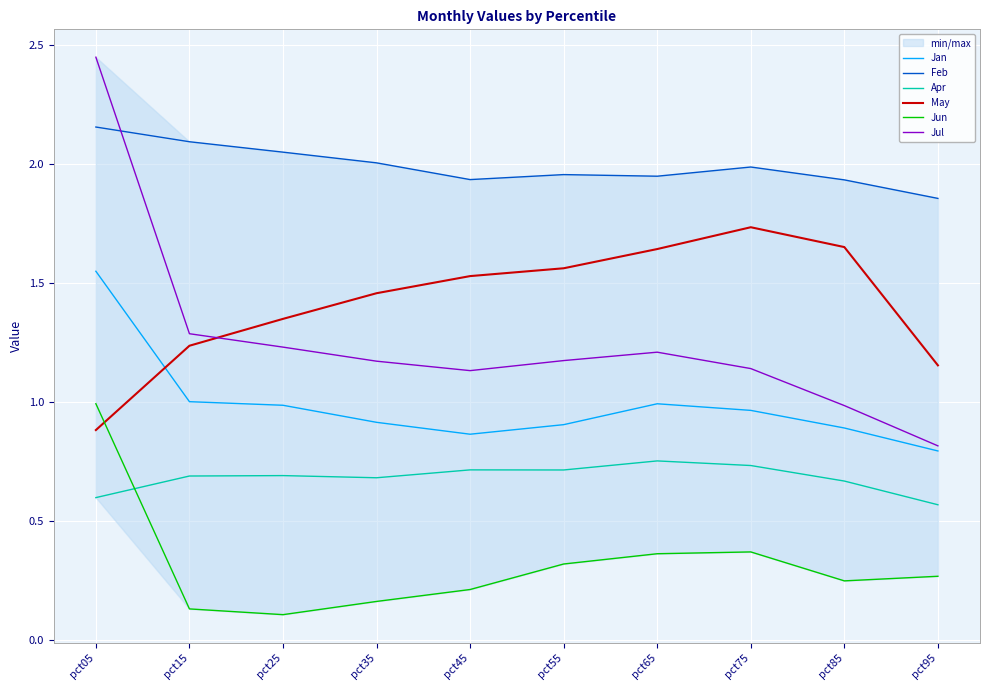

Which series ends up on top after the final intersection of Feb and Jul?

Feb